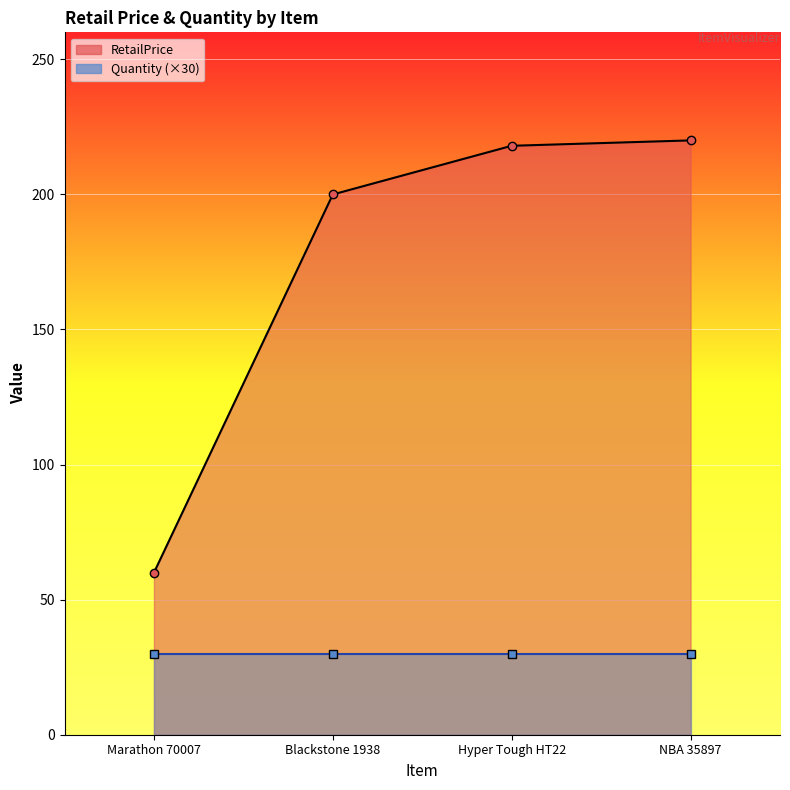

True or false: the data shows 60.0 at Marathon 70007.

True